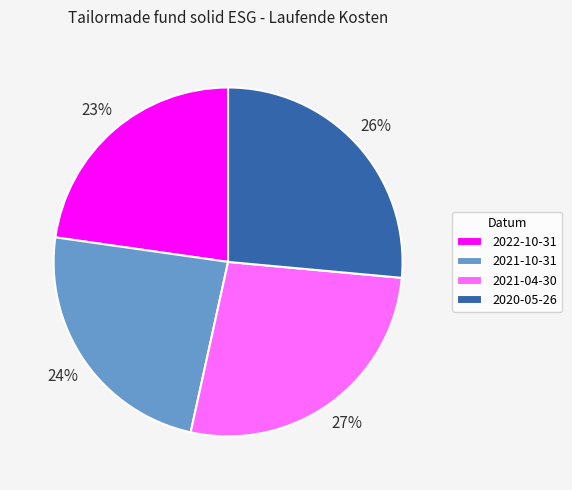

Combined, do 2020-05-26 and 2022-10-31 account for over 50%?

No